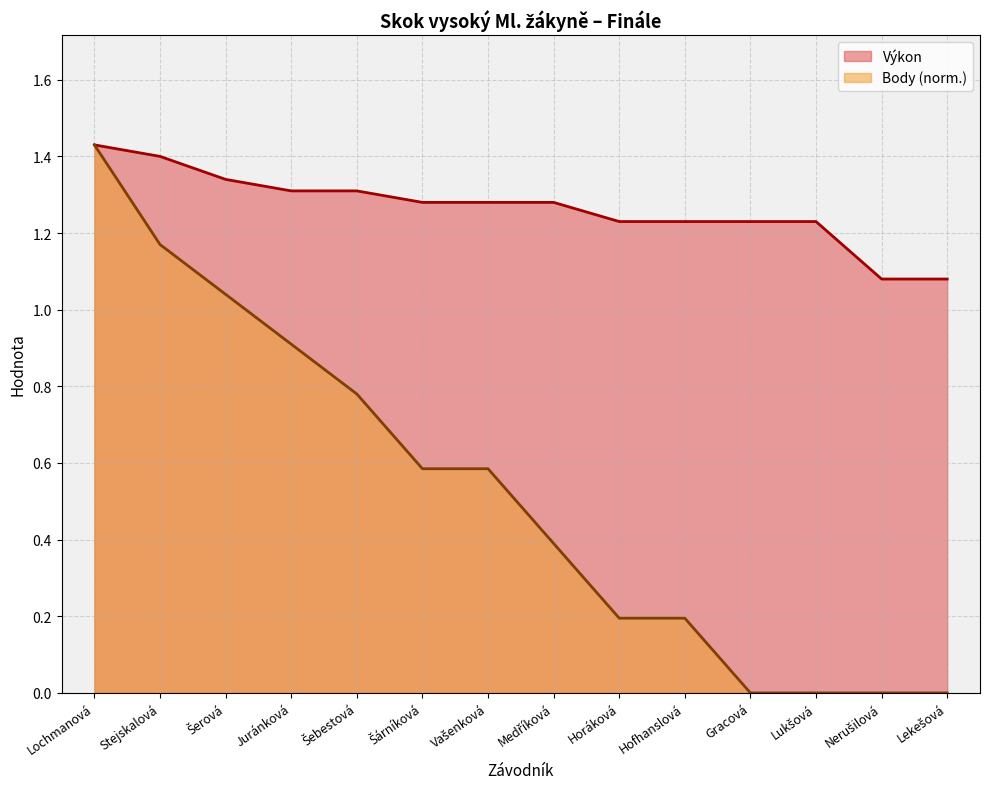

What is the total value across all series at Hofhanslová?

1.4